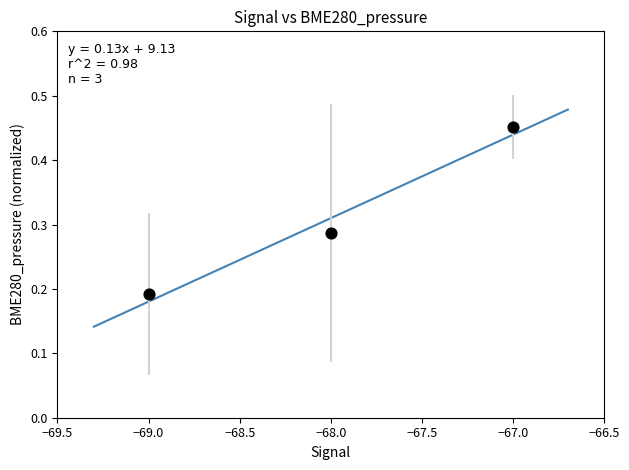

What is the average X value?

-68.0